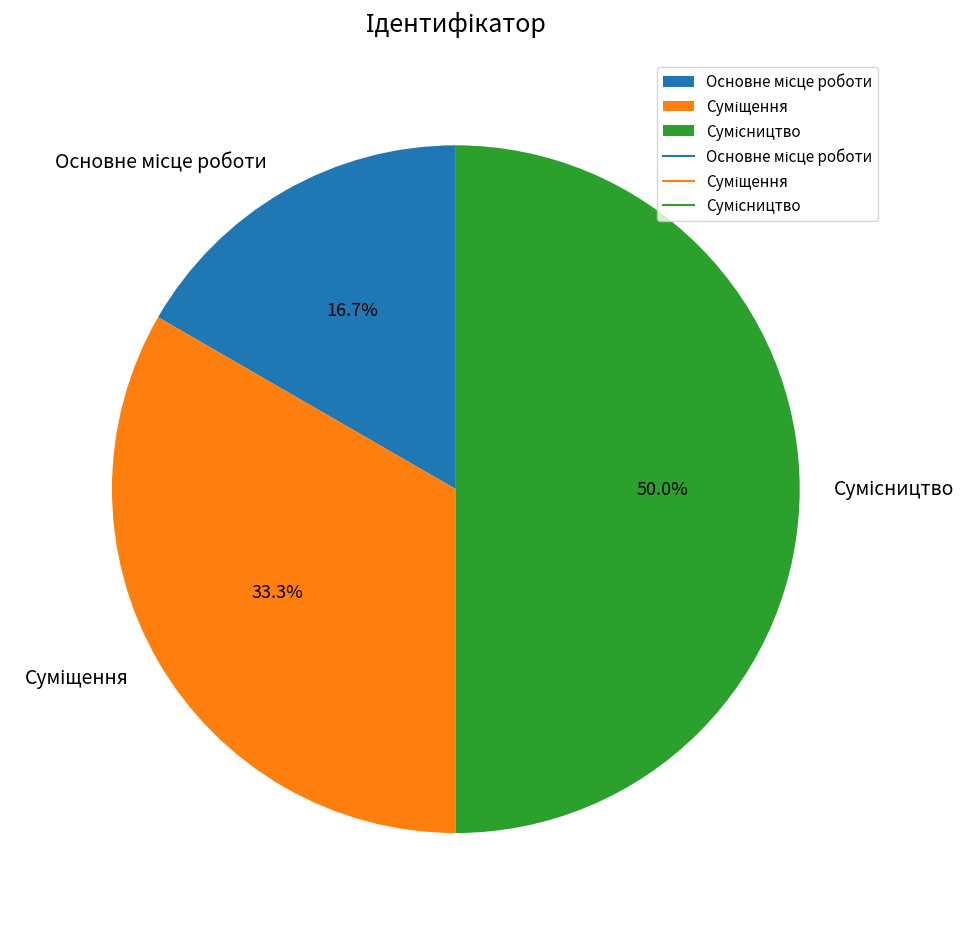

Rank the categories by value from highest to lowest.

Сумісництво, Суміщення, Основне місце роботи